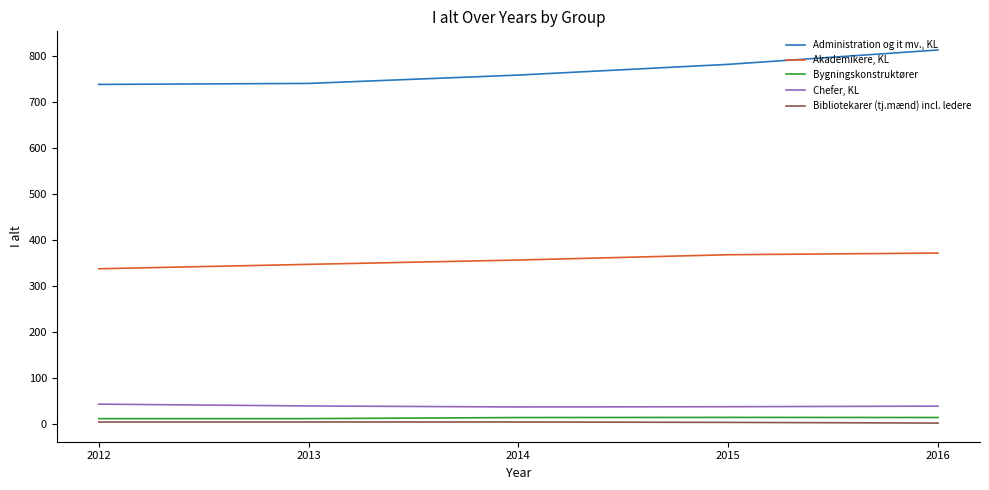

Which series has the largest total across all categories?

Administration og it mv., KL